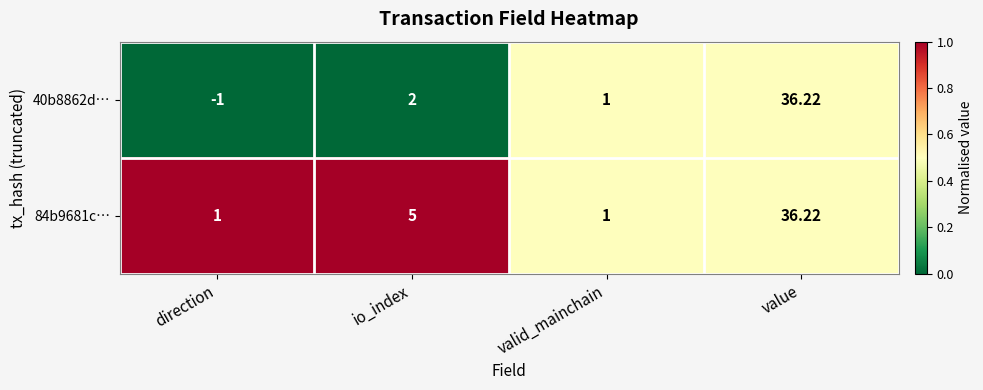

List the labels in order of 40b8862d… value, largest first.

value, io_index, valid_mainchain, direction